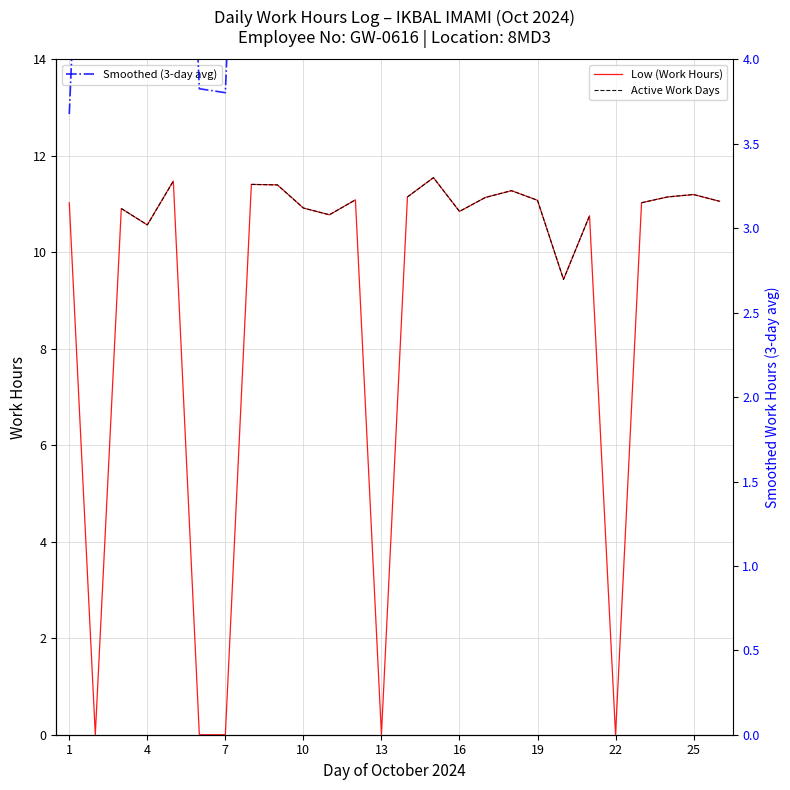

What is the difference between the maximum and minimum values in the Smoothed (3-day avg) series?

7.6